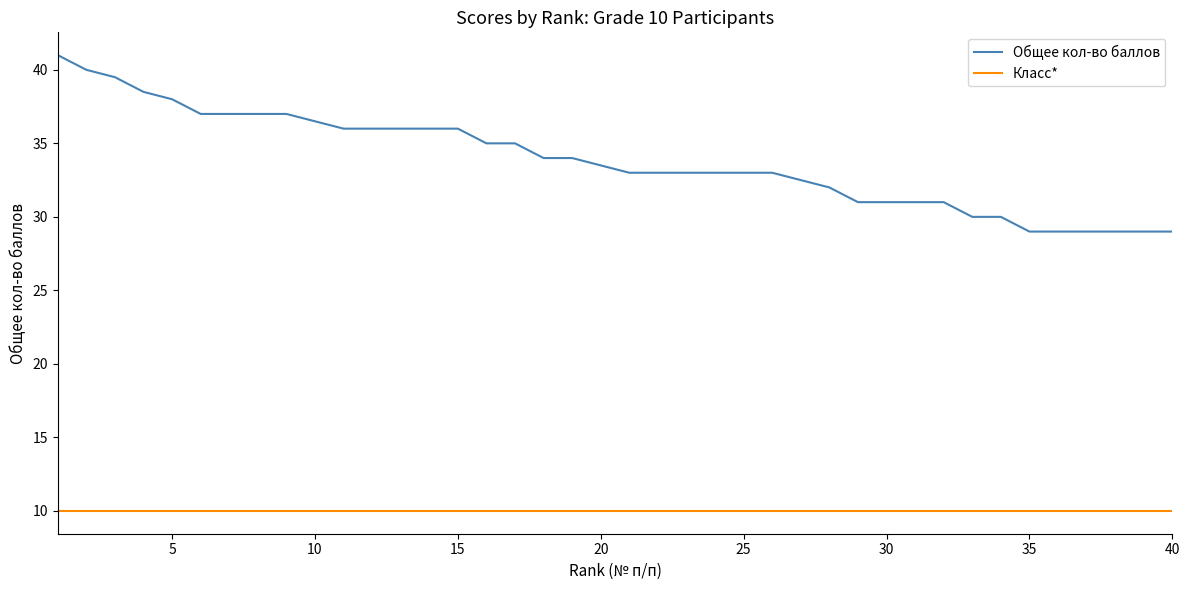

Which series has the largest range (max minus min)?

Общее кол-во баллов